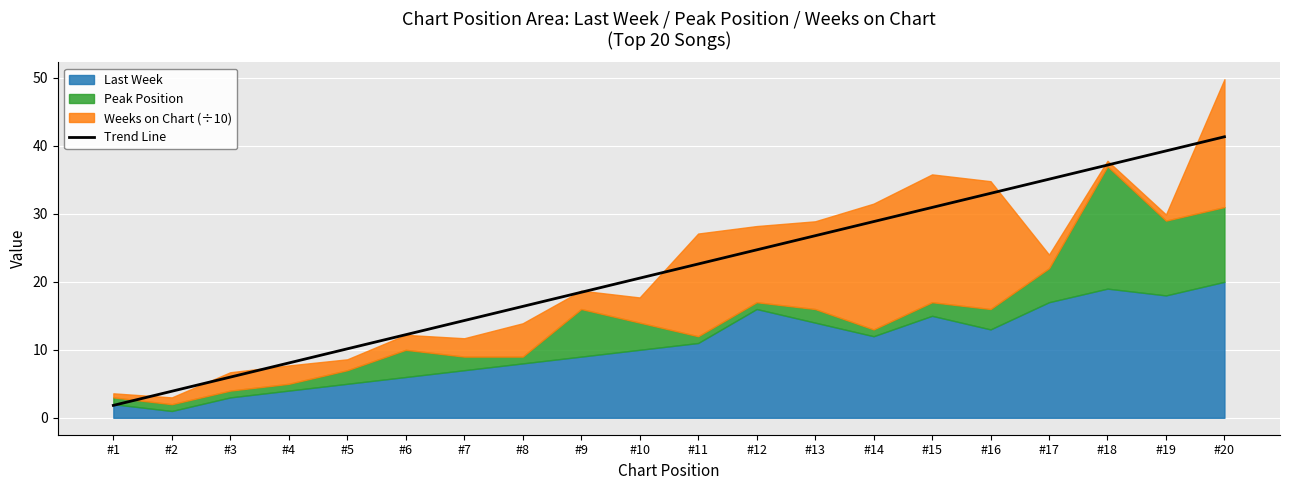

Reading left to right, extract all data points from this chart.

#1=1.8	#2=3.9	#3=6.0	#4=8.1	#5=10.1	#6=12.2	#7=14.3	#8=16.4	#9=18.5	#10=20.5	#11=22.6	#12=24.7	#13=26.8	#14=28.9	#15=30.9	#16=33.0	#17=35.1	#18=37.2	#19=39.3	#20=41.3